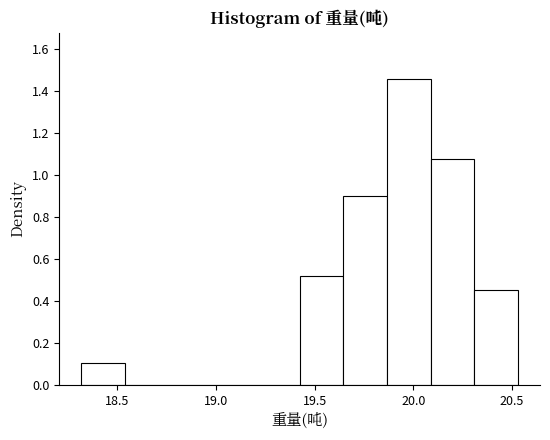

What is the height of the bar covering 20.10 to 20.30 on the x-axis? Neither the bar edges nor the heights are printed on the chart, so give them approximately, as read against the axes.

1.08